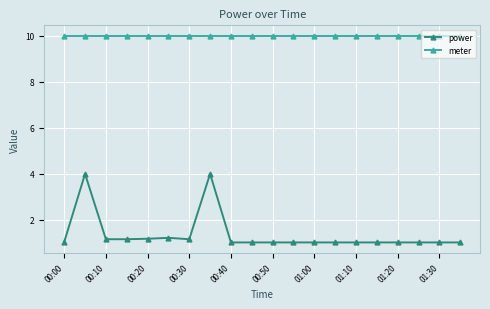

List the series in order of their peak value, lowest first.

power, meter